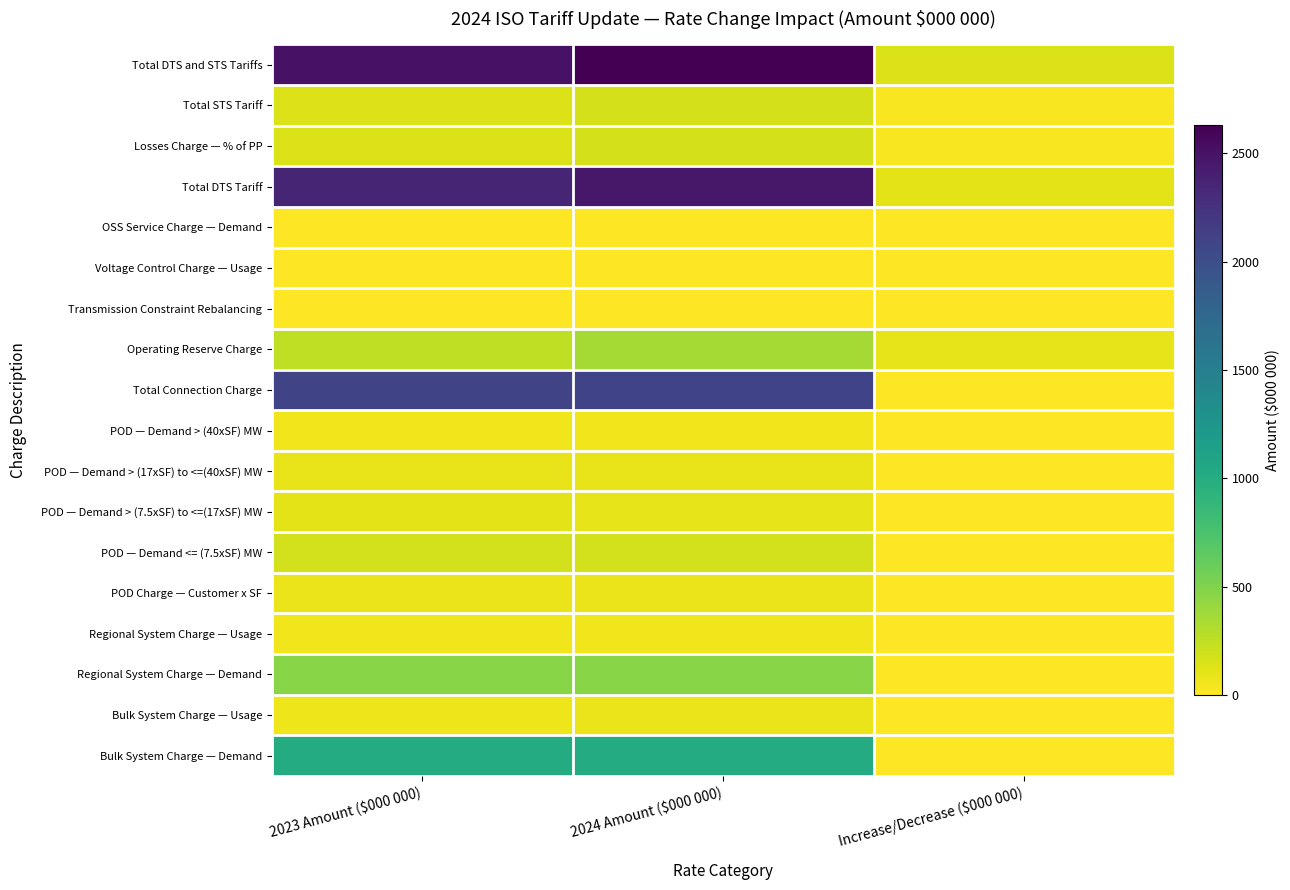

What is the smallest value displayed?

-1.8